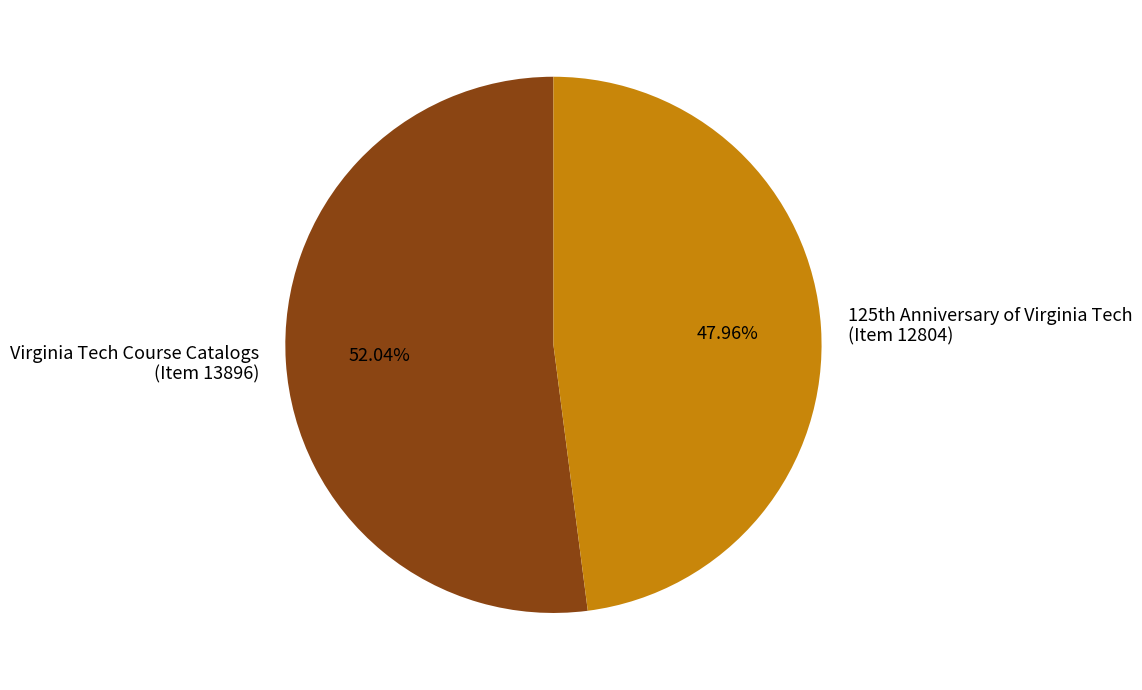

To the nearest percent, what is the difference between the largest and smallest slice percentages?

4%